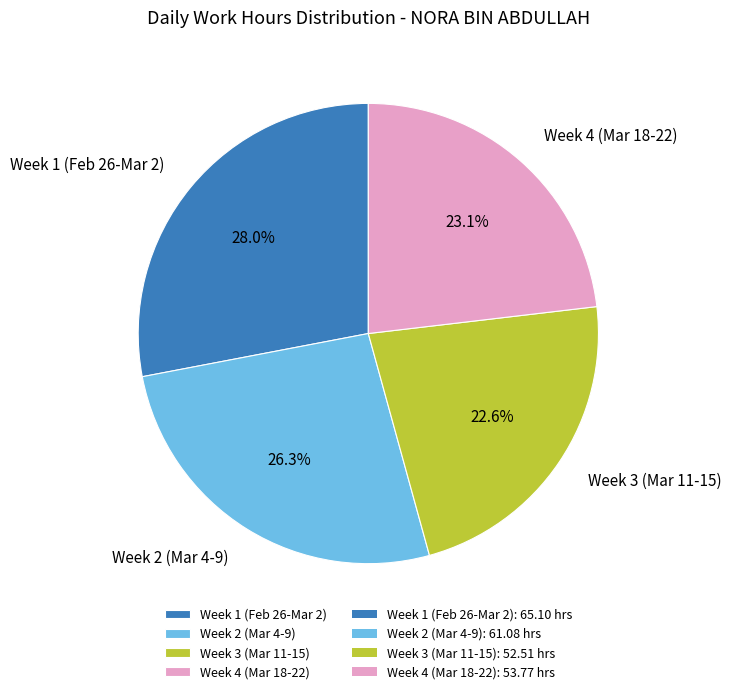

What is the largest slice in the pie chart?

Week 1 (Feb 26-Mar 2)